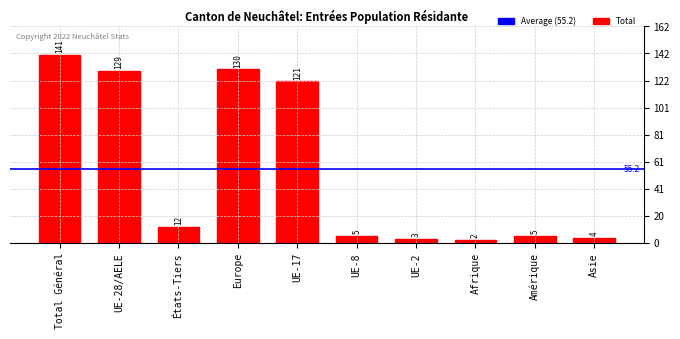

Reading right to left, extract all data points from this chart.

Asie=4	Amérique=5	Afrique=2	UE-2=3	UE-8=5	UE-17=121	Europe=130	États-Tiers=12	UE-28/AELE=129	Total Général=141